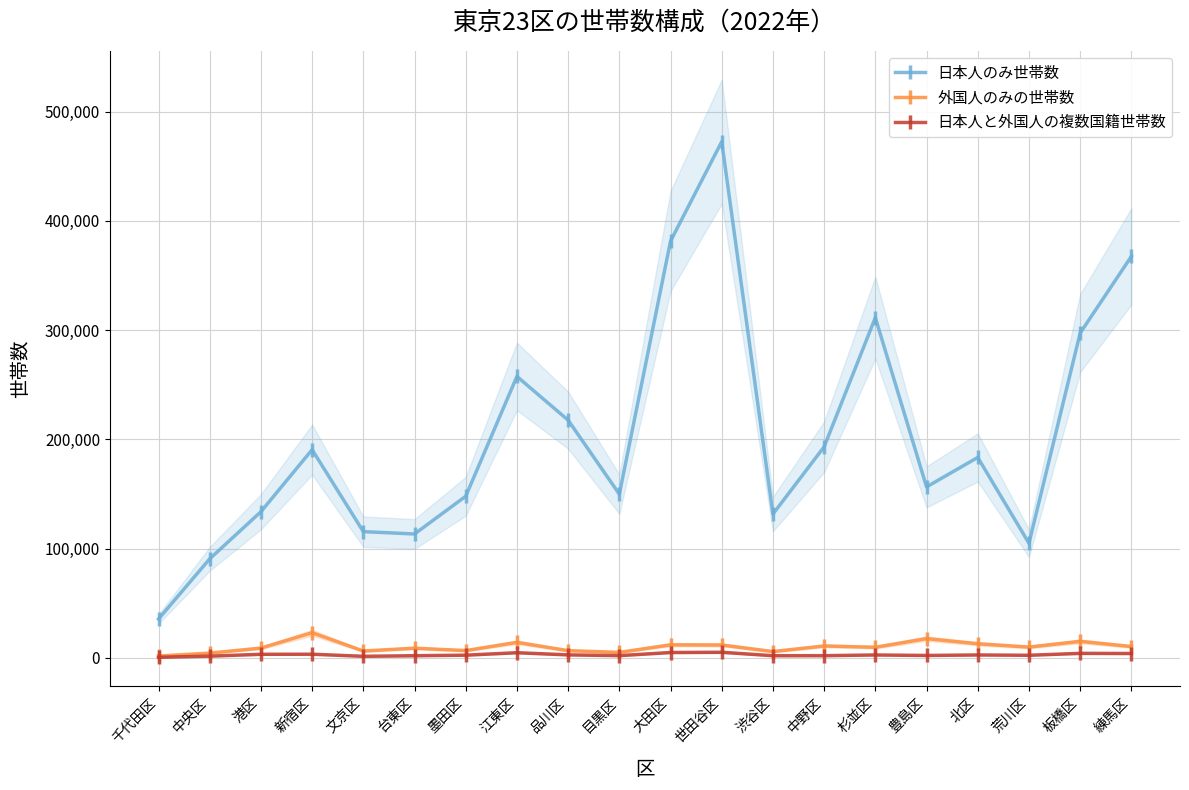

At which category is the sum across all series the highest?

世田谷区